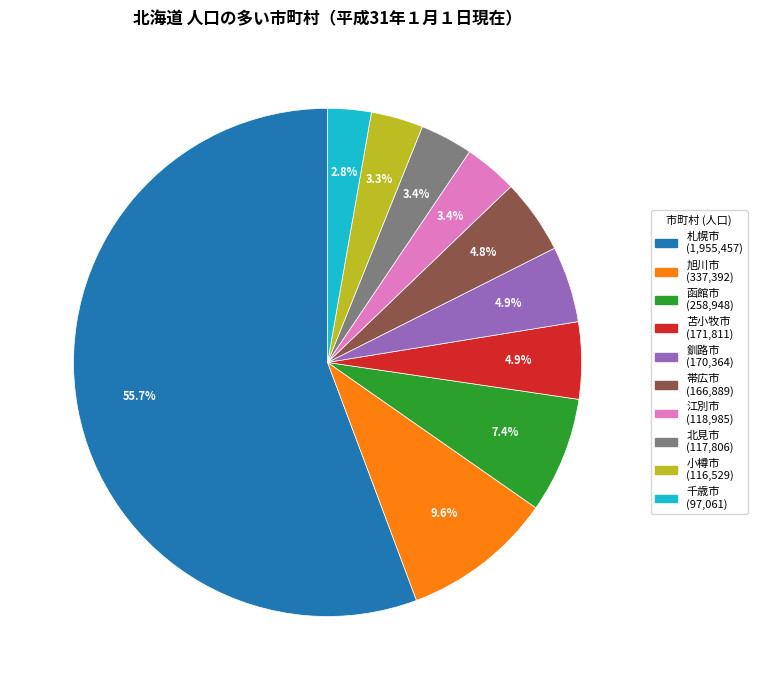

Approximately how many times larger is the value at 北見市 compared to 苫小牧市?

0.7